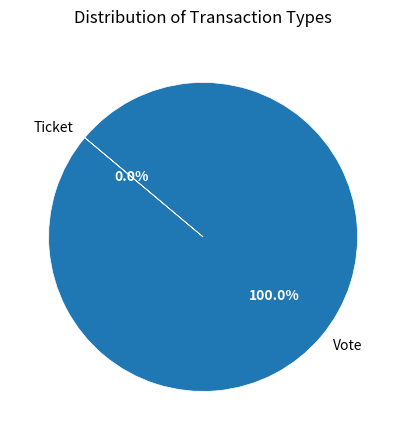

Between Ticket and Vote, which is larger?

Vote